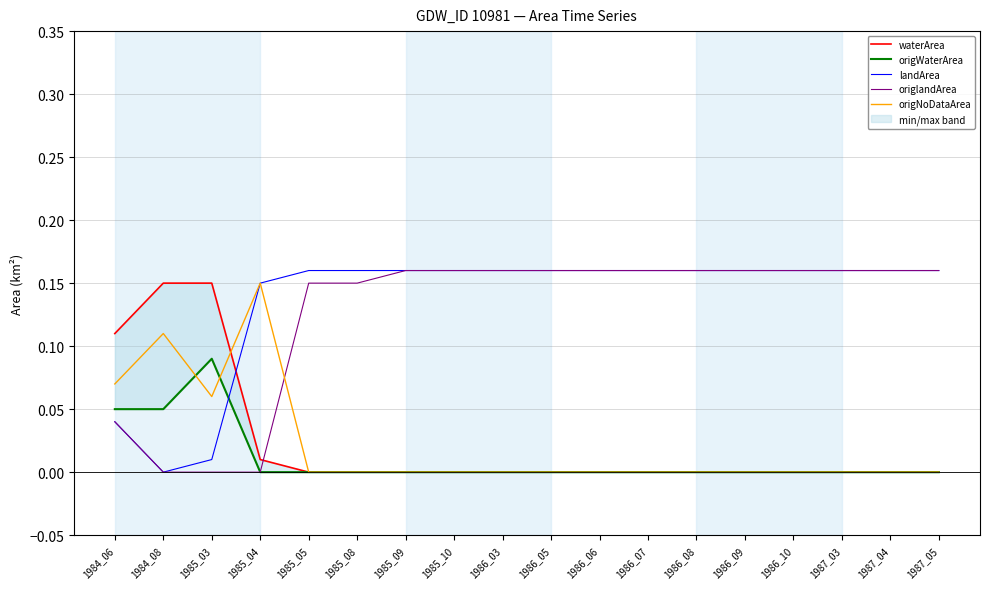

Between 1987_04 and 1985_09, which is larger?

1987_04